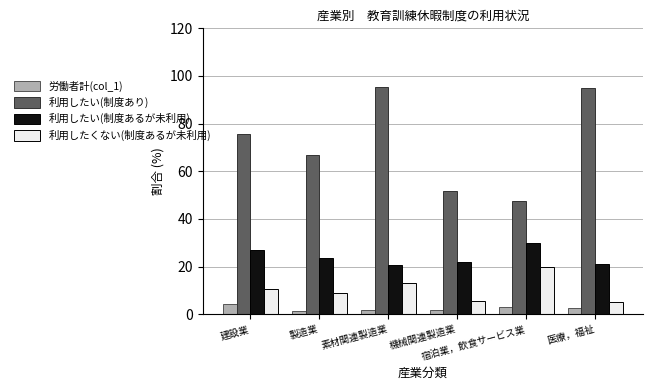

What is the label of the 5th bar from the right?

製造業